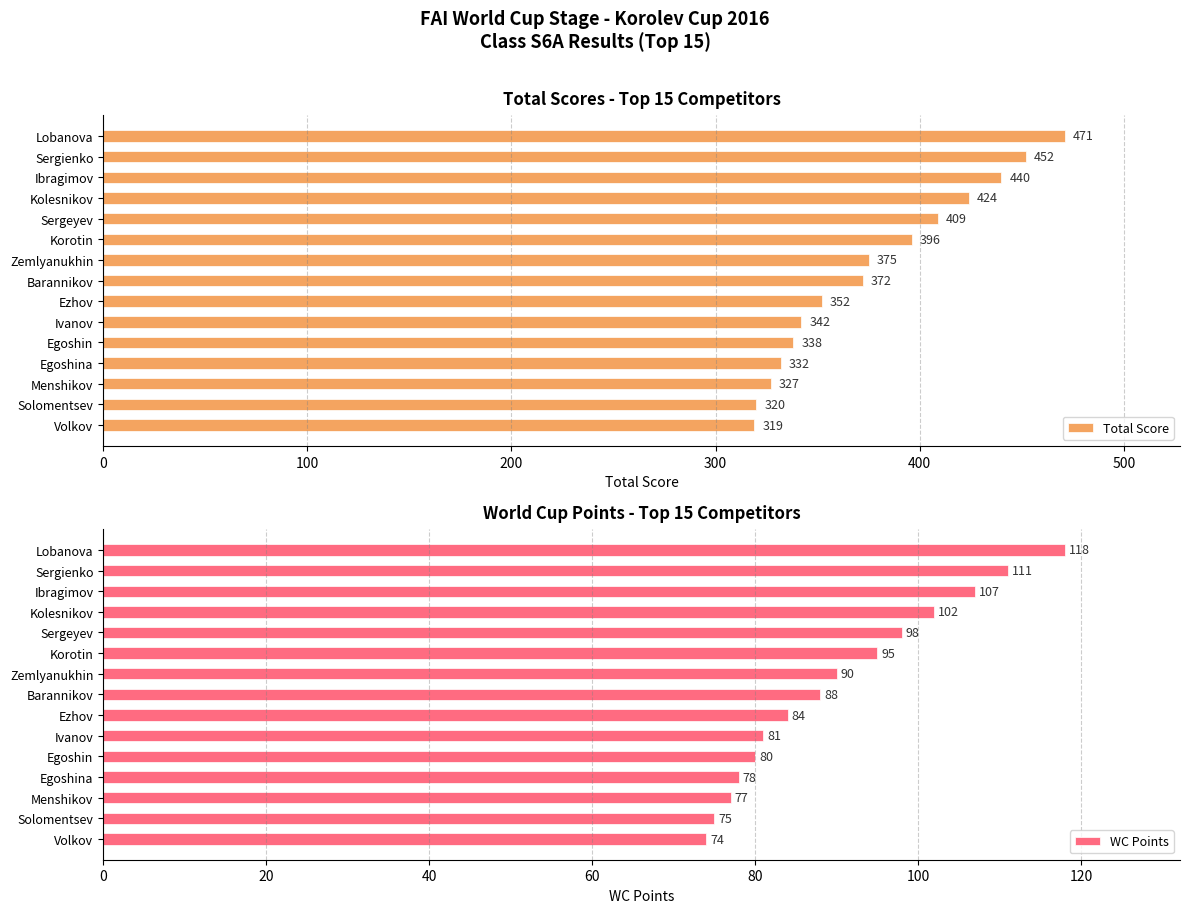

True or false: Total Score has a value of 372 at Barannikov.

True